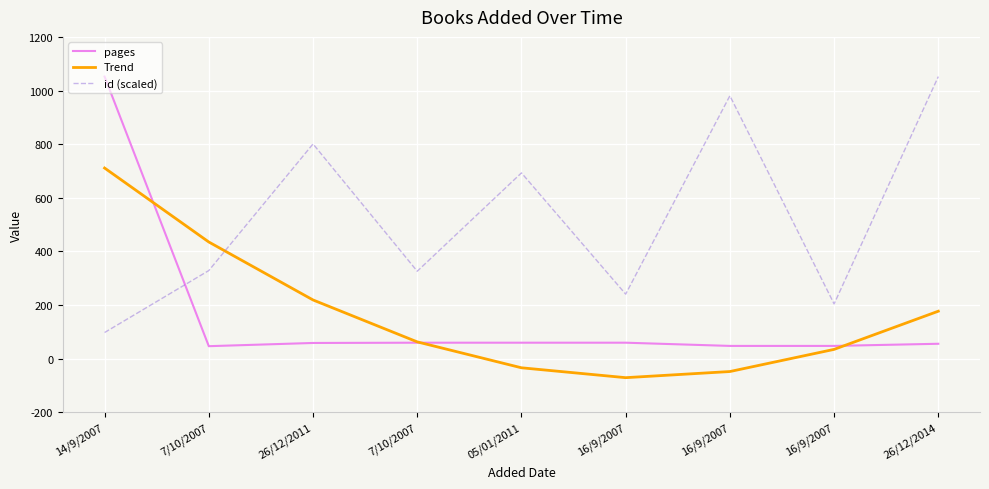

What are all the series names shown in the legend?

pages, Trend, id (scaled)